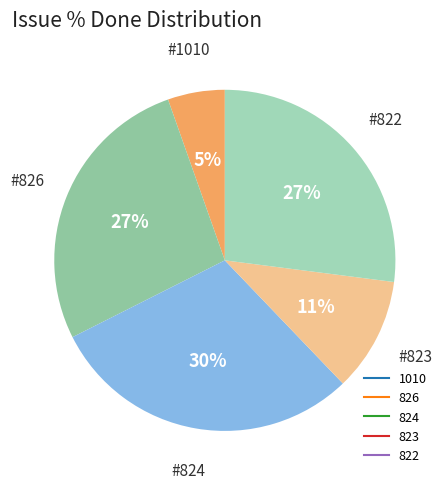

To the nearest percent, what is the difference between the 824 and 822 slice percentages?

3%